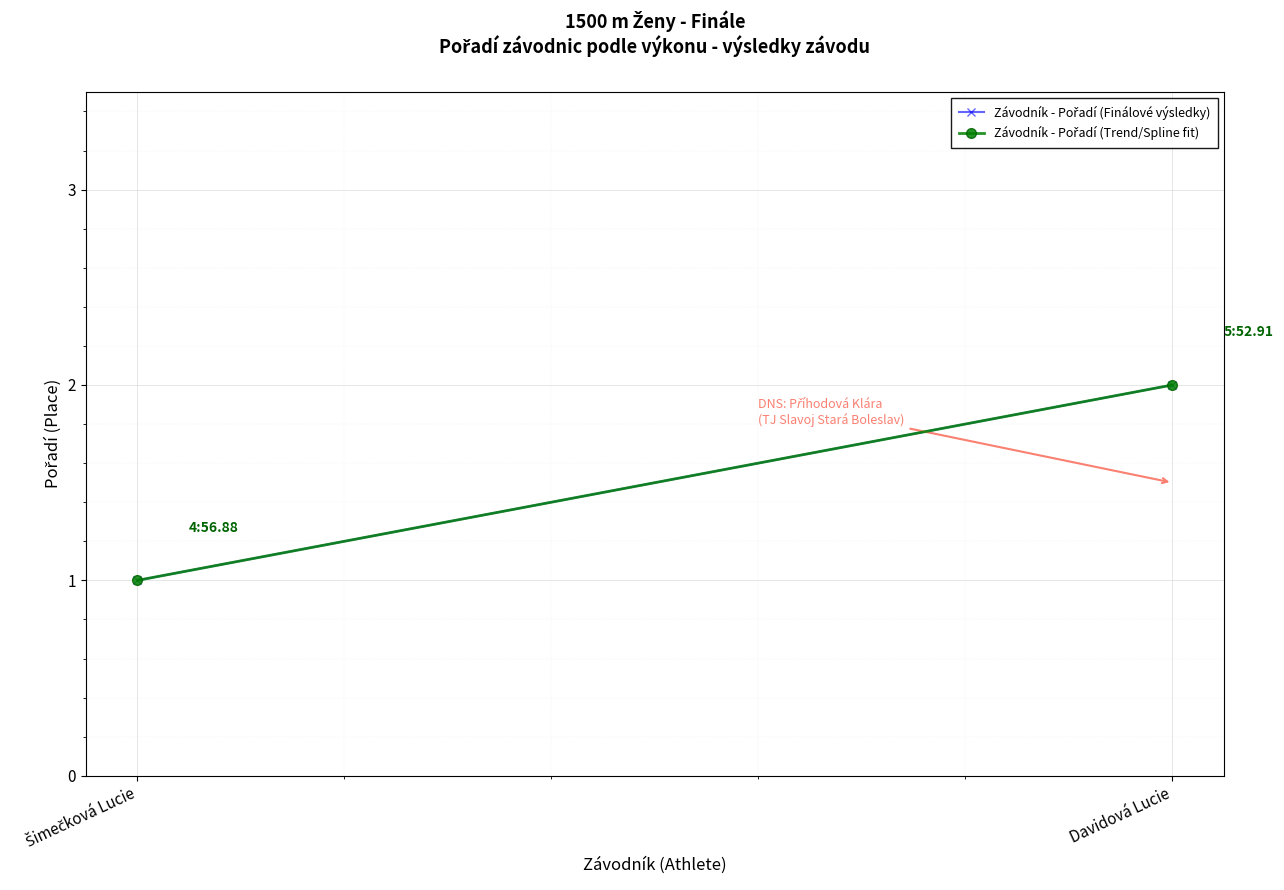

True or false: Závodník - Pořadí (Finálové výsledky) has a value of 2 at Šimečková Lucie.

False